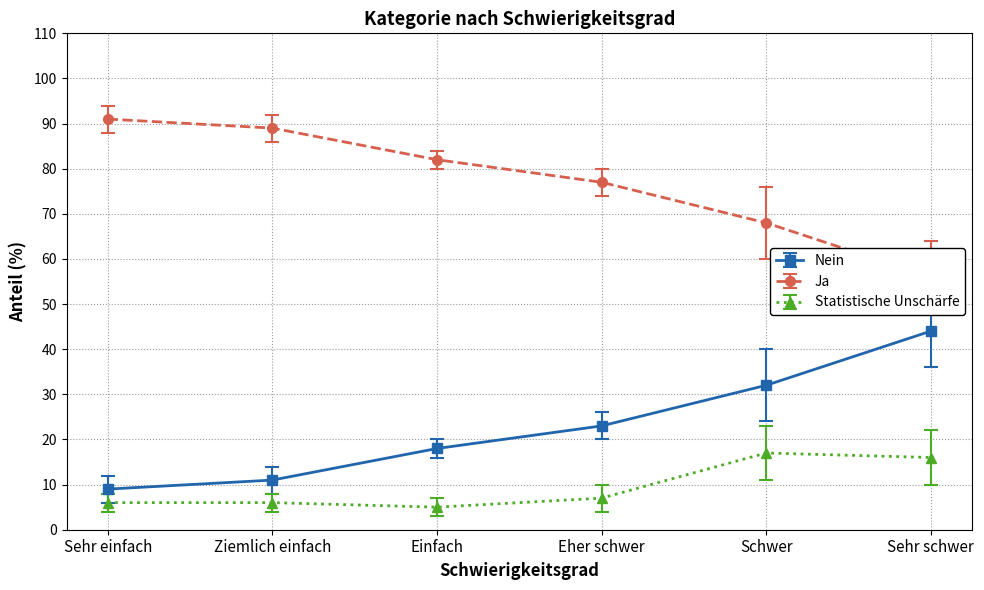

True or false: Statistische Unschärfe and Ja cross at least once.

False